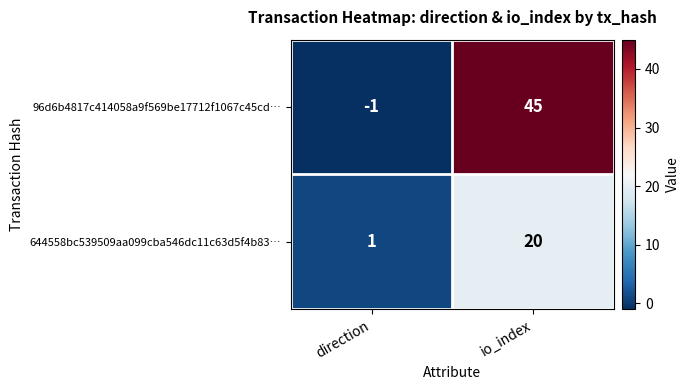

What value does the 96d6b4817c414058a9f569be17712f1067c45cd… series have at io_index, to the nearest 5?

45